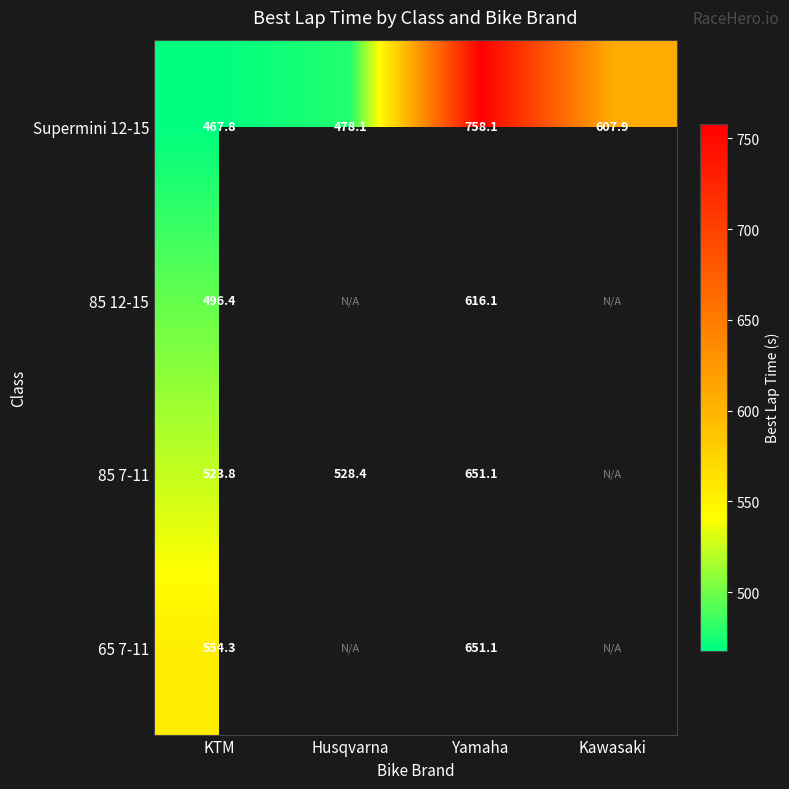

What is the sum of the Supermini 12-15 values at KTM and Husqvarna?

945.9